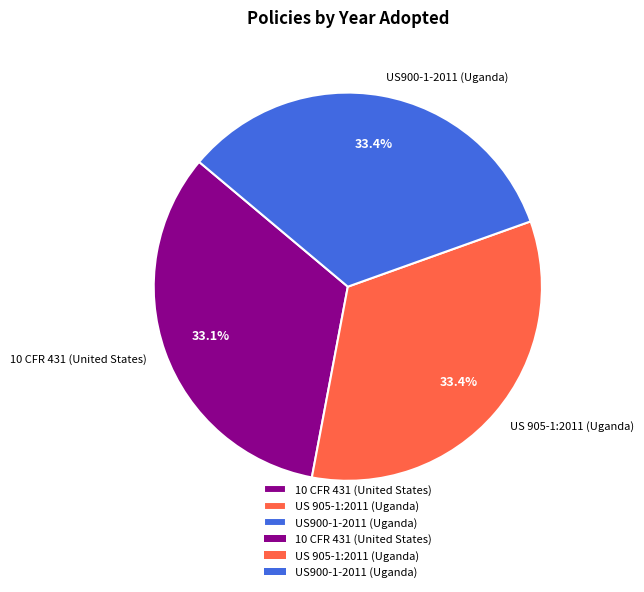

True or false: 10 CFR 431 (United States) accounts for 40% of the total.

False